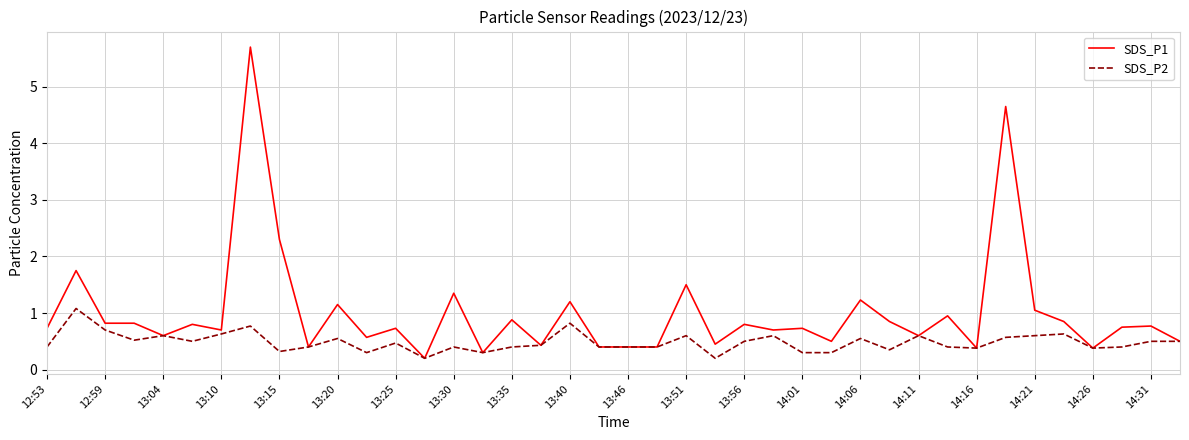

Which series has the largest total across all categories?

SDS_P1